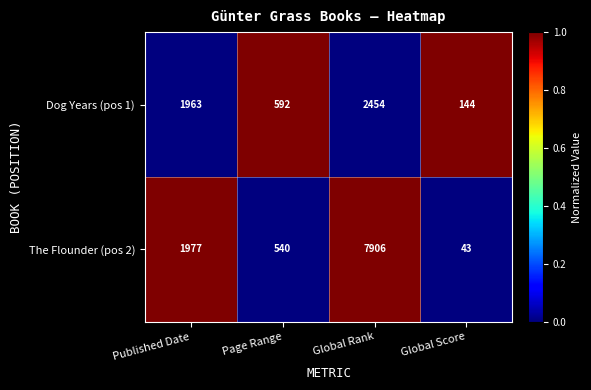

Rank the series at Global Rank from highest to lowest value.

The Flounder (pos 2), Dog Years (pos 1)